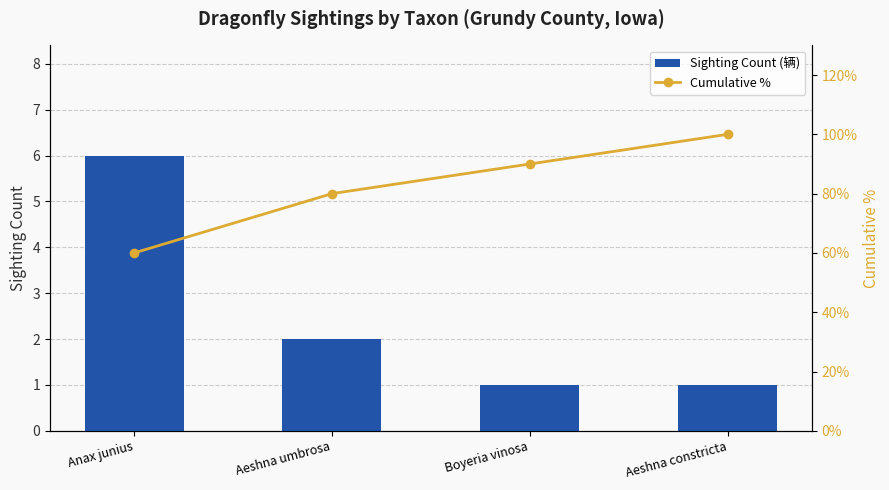

List the labels in order of Sighting Count (辆) value, smallest first.

Boyeria vinosa, Aeshna constricta, Aeshna umbrosa, Anax junius